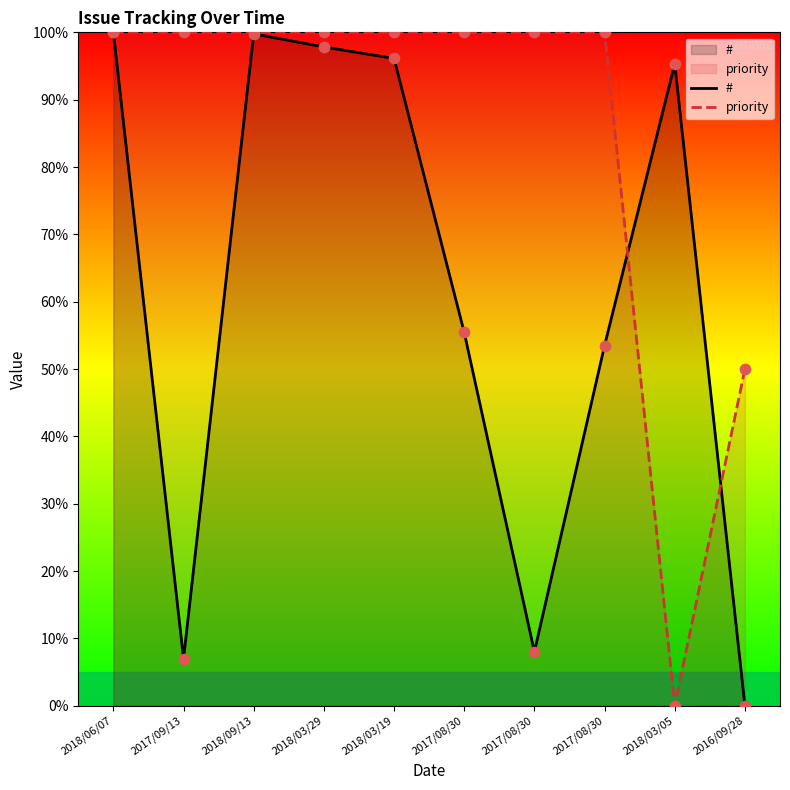

Which series has the largest total across all categories?

priority